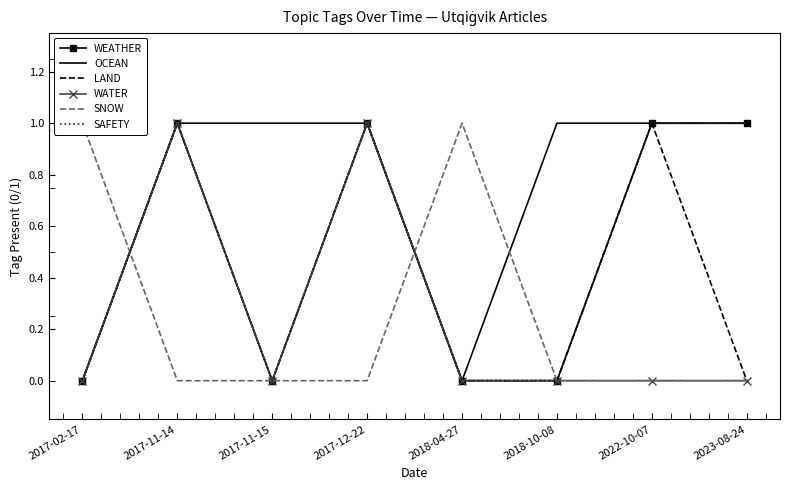

What is the value of the LAND point at the 7th from the left?

1